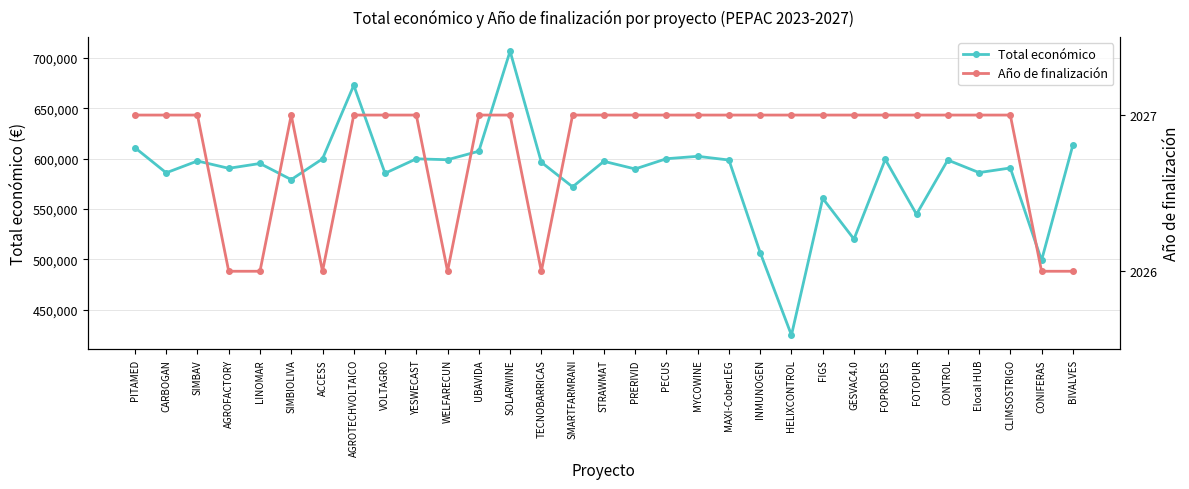

What is the minimum value for Año de finalización?

2026.0